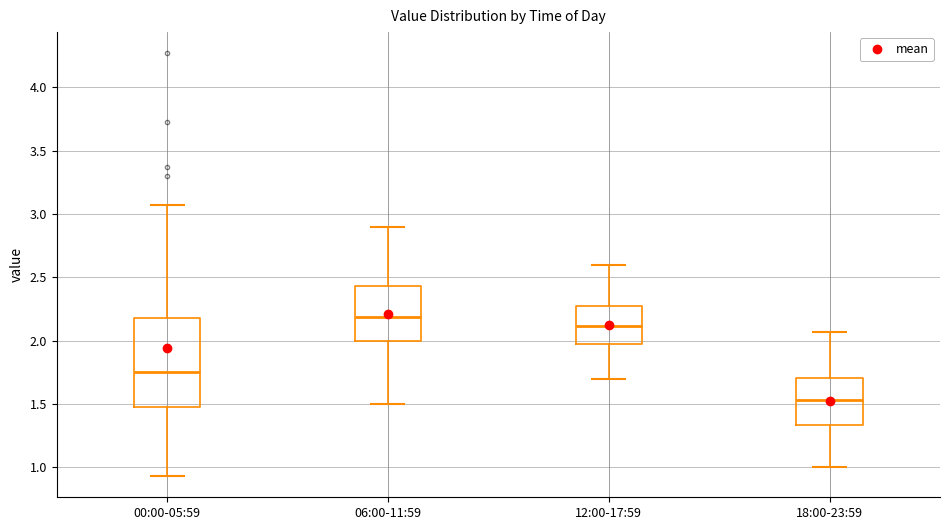

Which box has the highest median line?

06:00-11:59